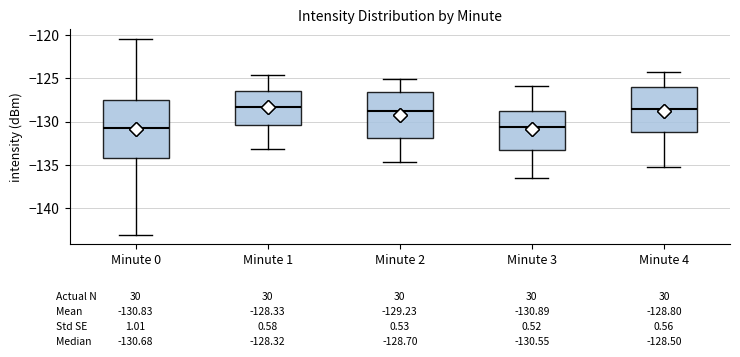

Which box is the tallest, from its lower edge to its upper edge?

Minute 0